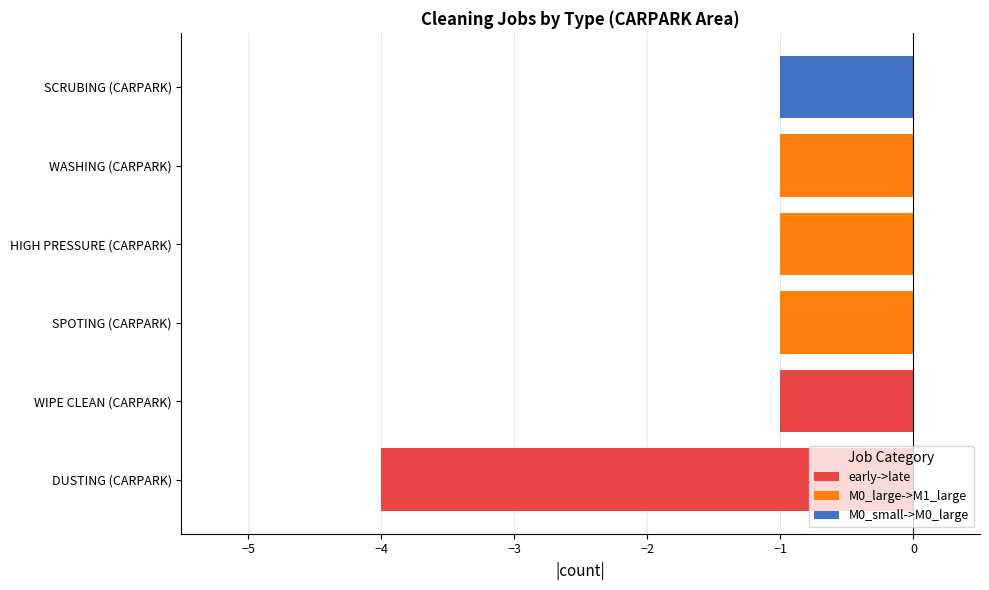

True or false: the data shows 1 at WASHING.

False